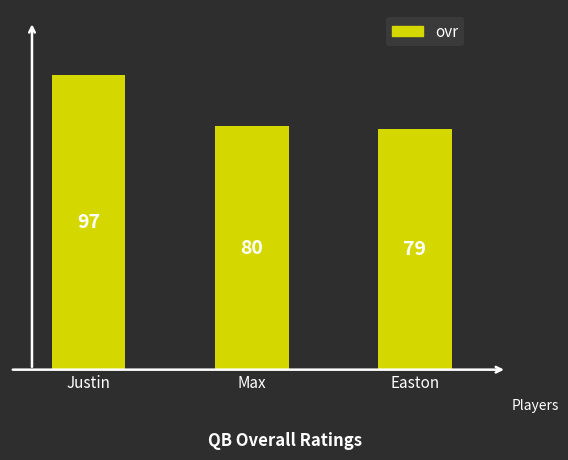

Is it true that the value at Max is 80?

True